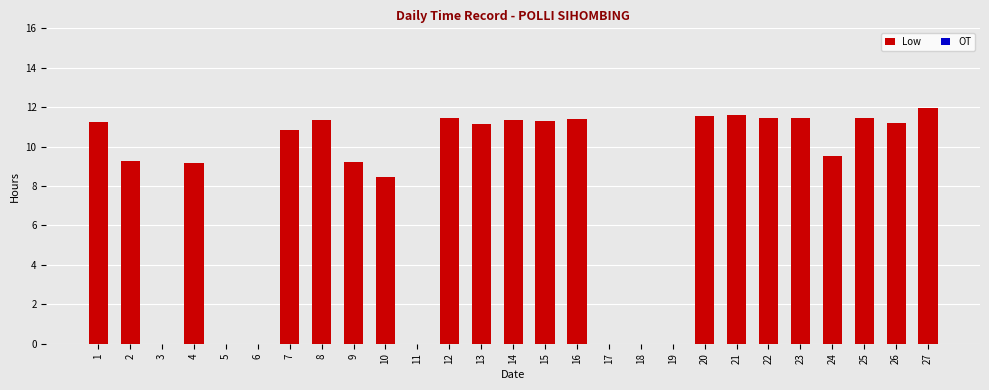

Count the number of categories in the chart.

27